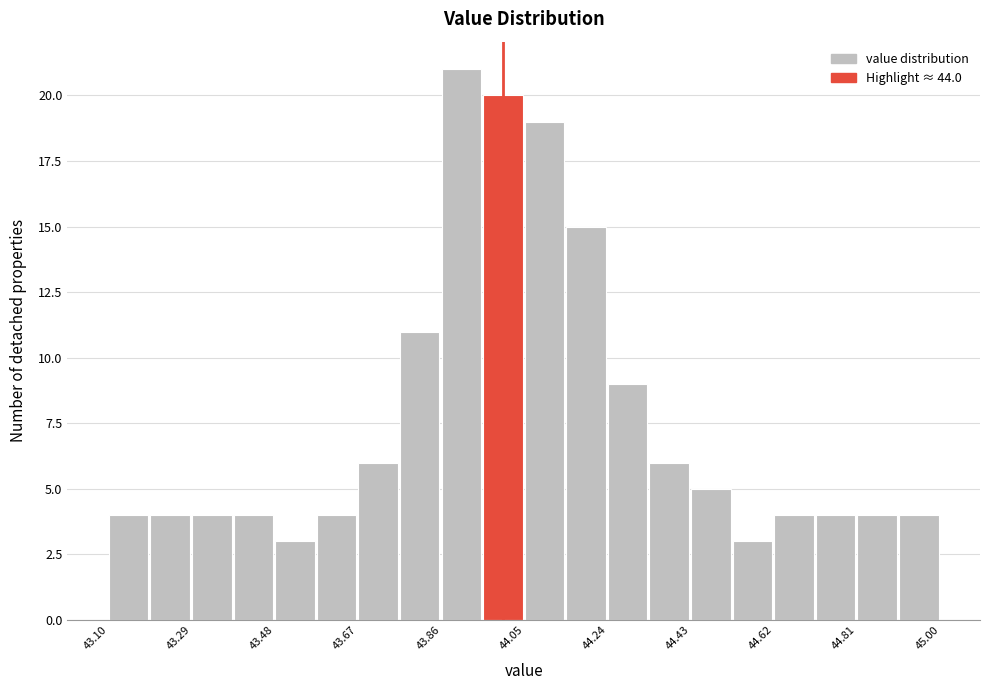

Reading left to right, list every bar in this chart as the range it spans on the x-axis followed by its height. Neither the bar edges nor the heights are printed on the chart, so give them approximately, as read against the axes.

43.100 to 43.195: 4
43.195 to 43.290: 4
43.290 to 43.385: 4
43.385 to 43.480: 4
43.480 to 43.575: 3
43.575 to 43.670: 4
43.670 to 43.765: 6
43.765 to 43.860: 11
43.860 to 43.955: 21
43.955 to 44.050: 20
44.050 to 44.145: 19
44.145 to 44.240: 15
44.240 to 44.335: 9
44.335 to 44.430: 6
44.430 to 44.525: 5
44.525 to 44.620: 3
44.620 to 44.715: 4
44.715 to 44.810: 4
44.810 to 44.905: 4
44.905 to 45.000: 4